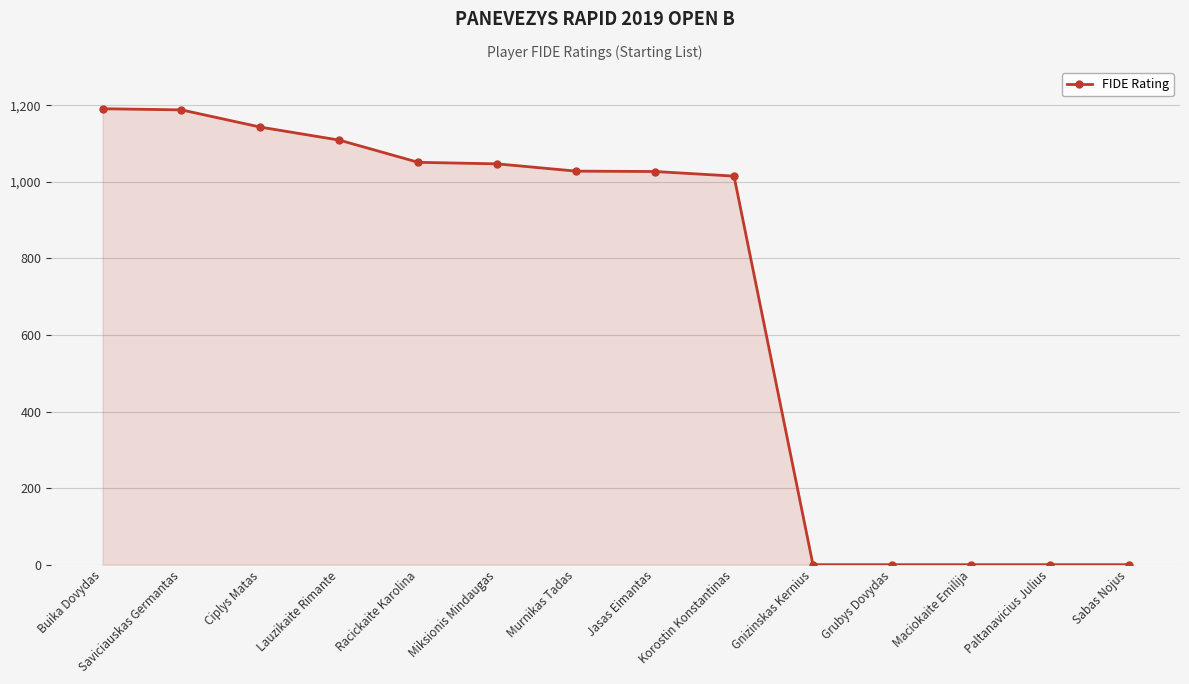

What is the label of the 6th point from the left?

Miksionis Mindaugas